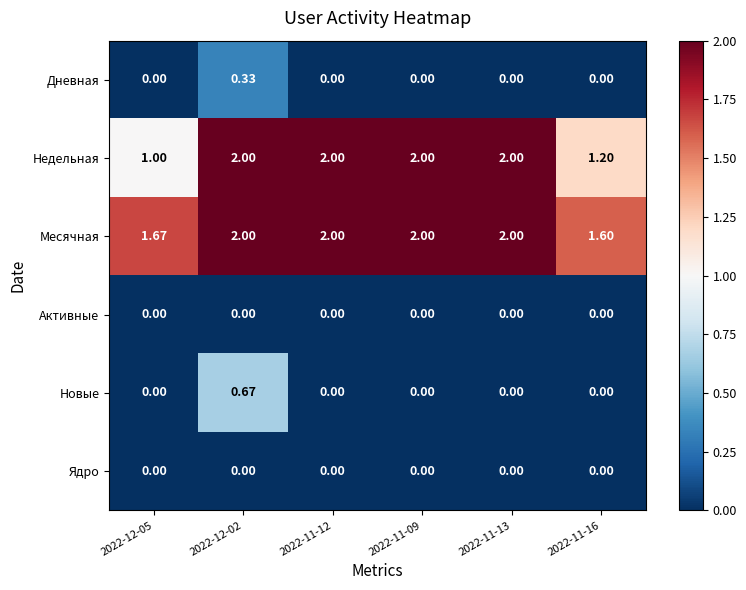

Which series has the widest spread of values?

Недельная